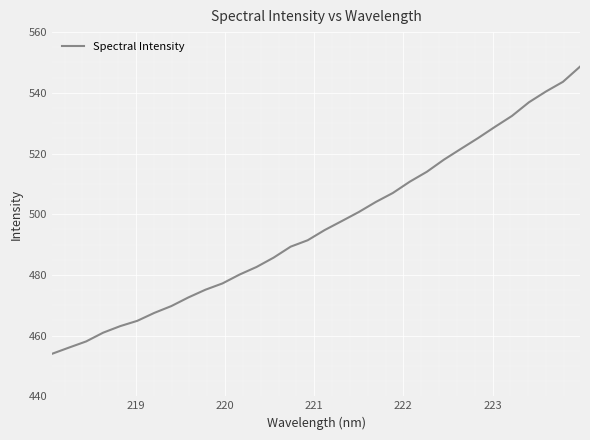

What is the maximum value shown in the chart?

548.6